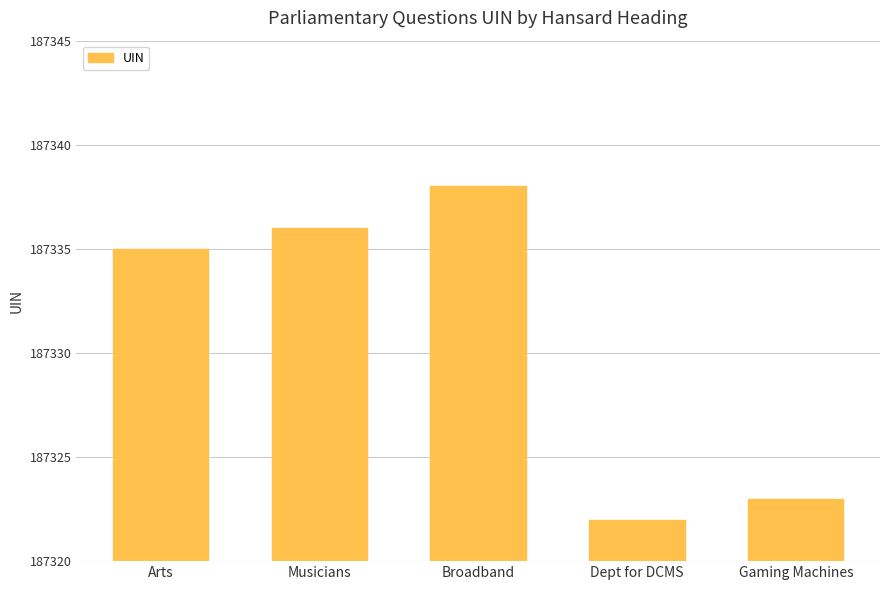

Rank the categories by value from lowest to highest.

Dept for DCMS, Gaming Machines, Arts, Musicians, Broadband